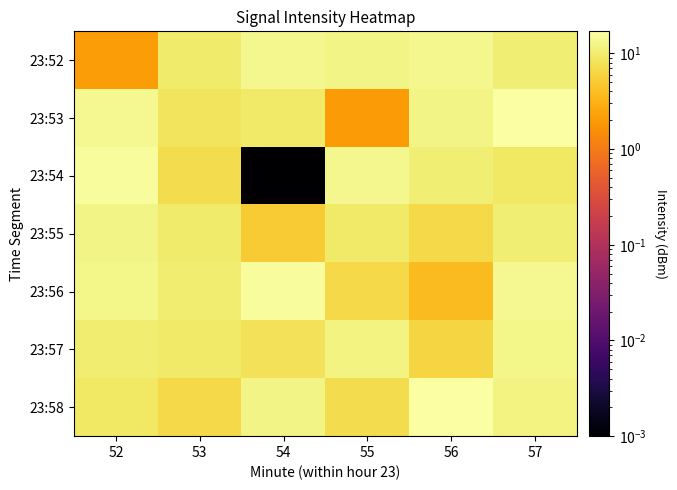

Reading right to left, list all the values displayed in this chart.

23:52: 57=10.4	56=13.2	55=12.3	54=13.2	53=9.9	52=2.0
23:53: 57=16.4	56=12.2	55=2.0	54=9.6	53=8.5	52=13.7
23:54: 57=9.0	56=10.4	55=13.2	54=0.0	53=7.2	52=15.8
23:55: 57=10.6	56=6.6	55=9.3	54=5.1	53=9.8	52=12.4
23:56: 57=13.8	56=3.8	55=6.7	54=15.6	53=10.4	52=12.9
23:57: 57=12.7	56=6.2	55=11.8	54=8.3	53=9.4	52=10.3
23:58: 57=11.9	56=17.0	55=7.3	54=12.1	53=6.6	52=9.0